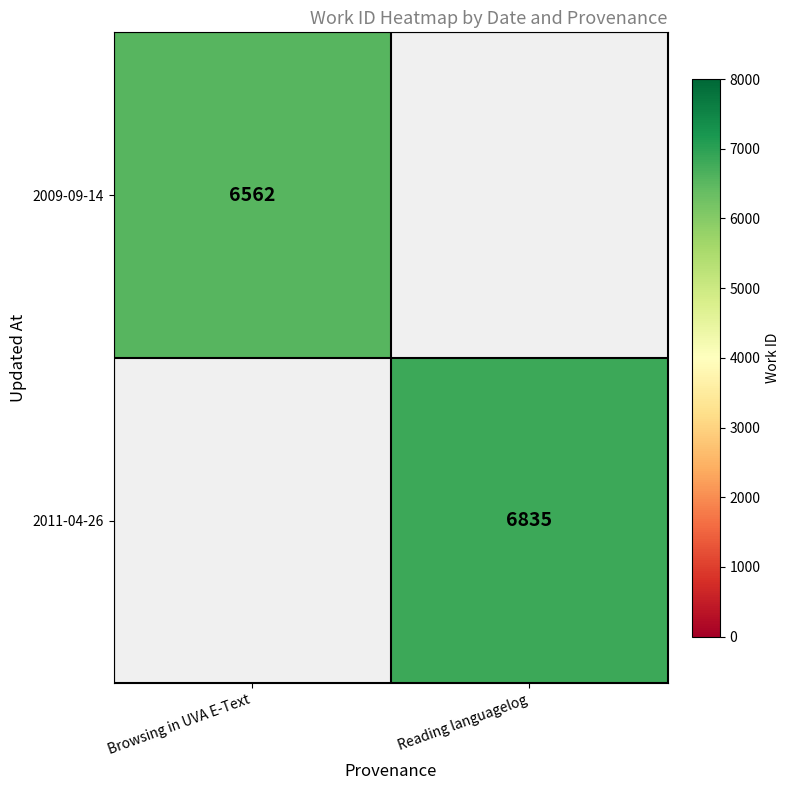

What is the difference between the highest and lowest values at Browsing in UVA E-Text?

6562